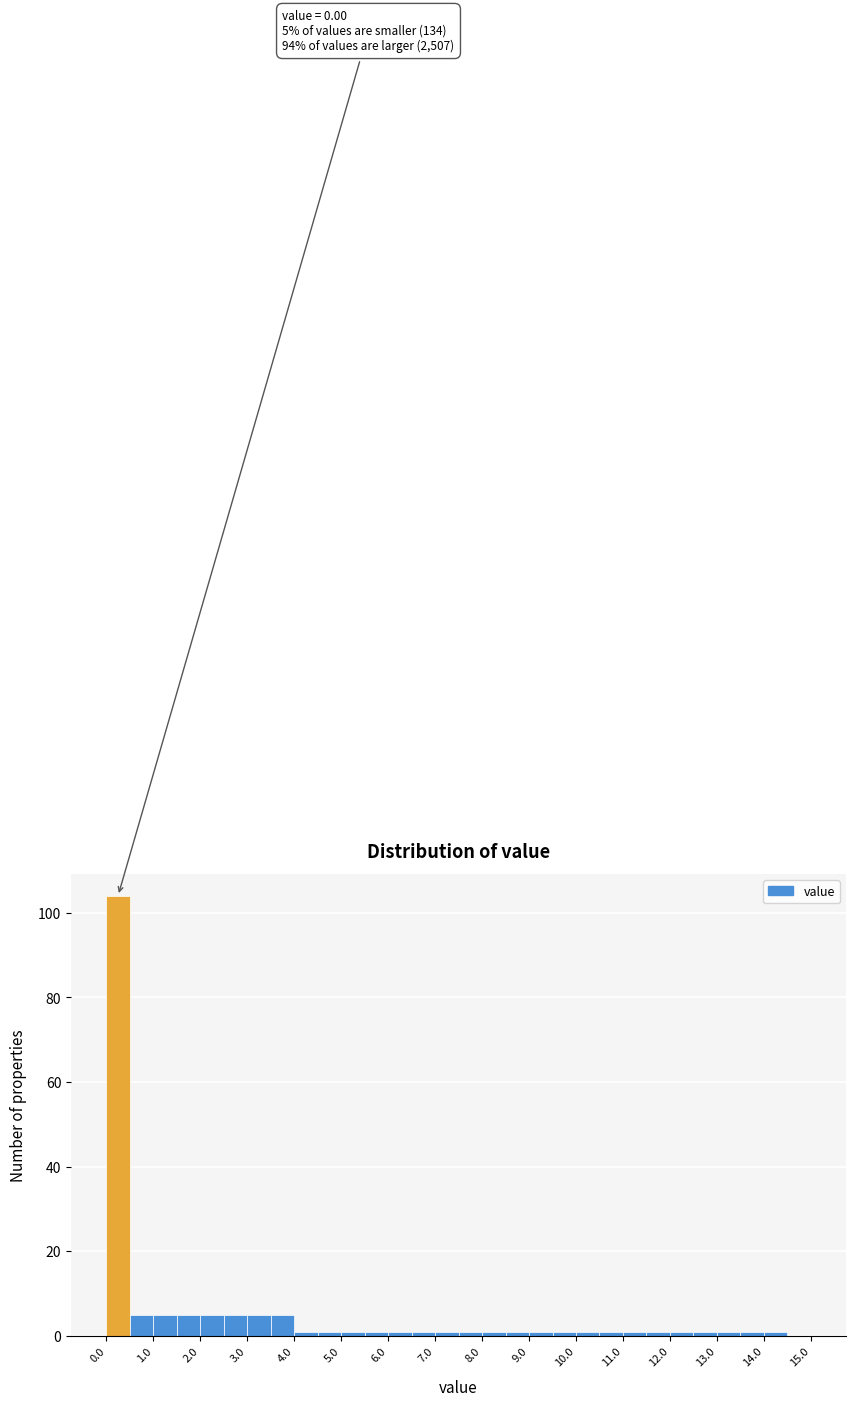

Which range on the x-axis has the tallest bar?

0.0 to 0.5